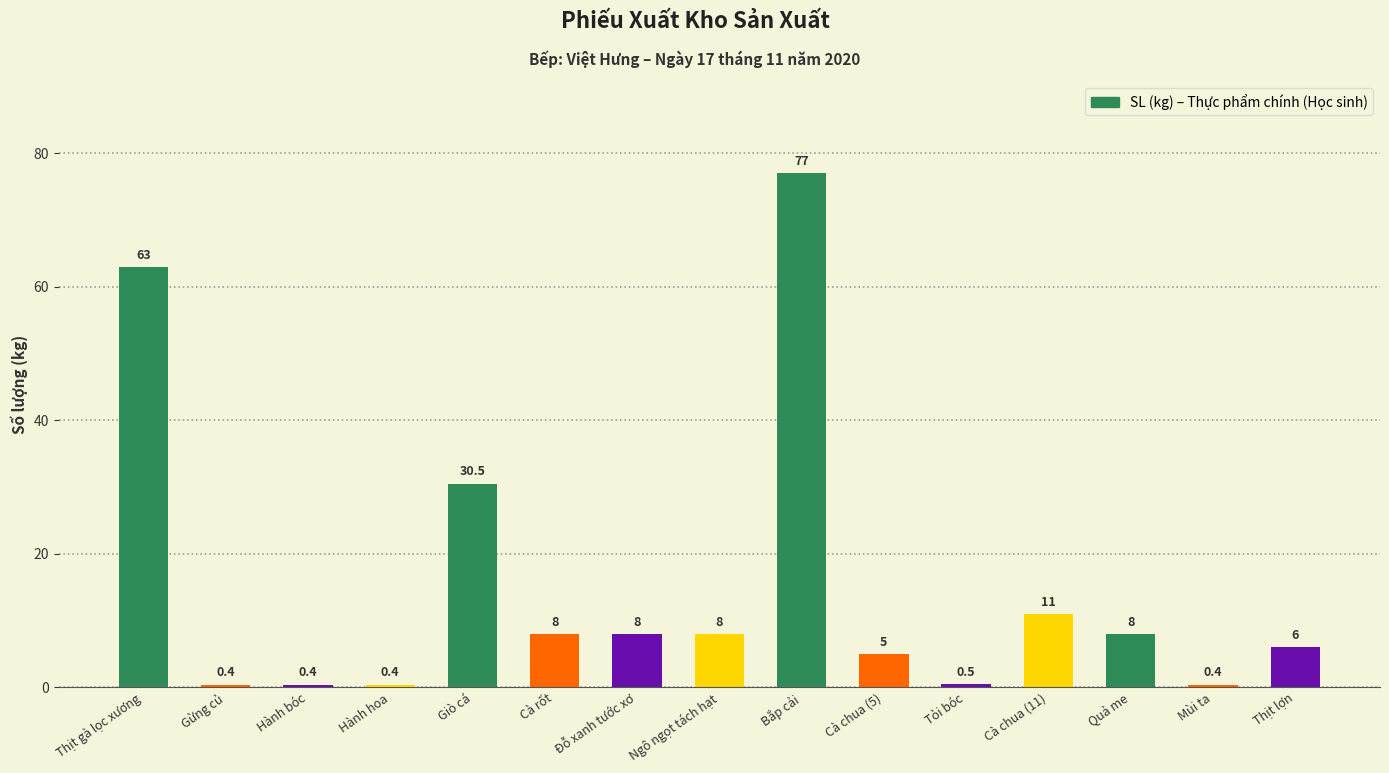

Which category has the highest value across all series?

Bắp cải